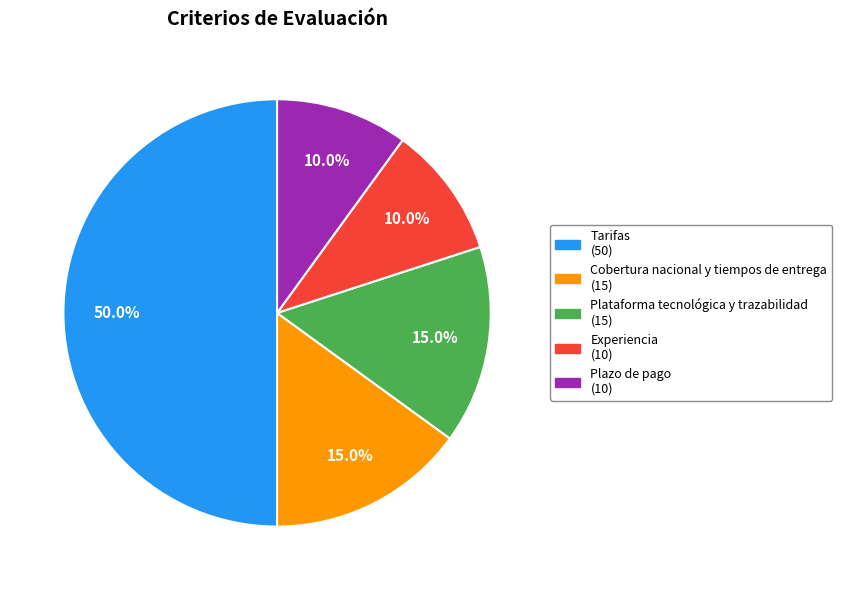

Is Plazo de pago the majority of the pie?

No